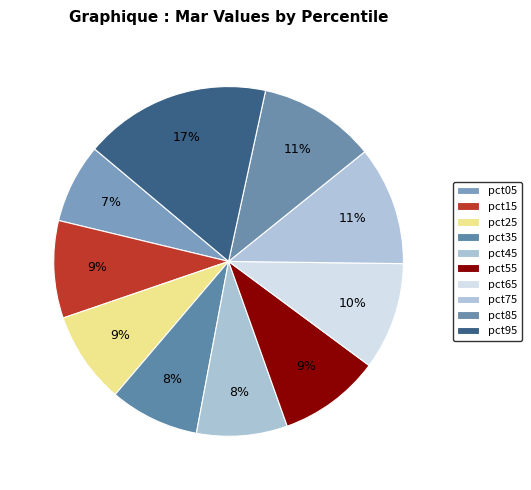

Count the number of slices in the pie.

10